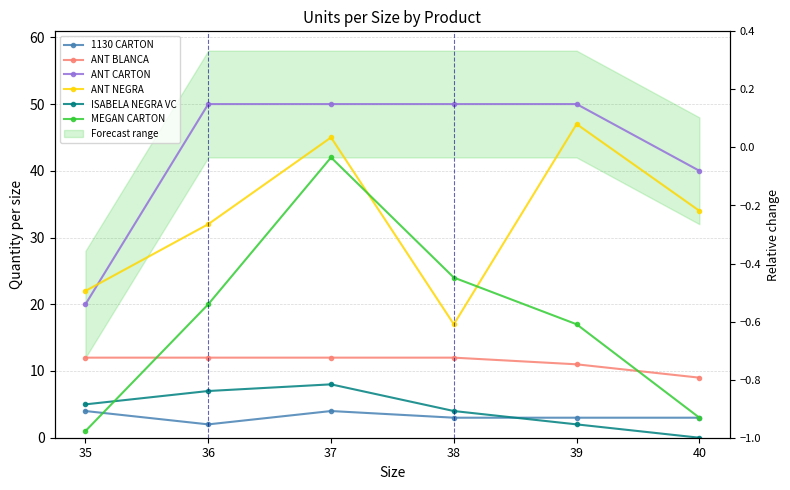

Reading left to right, transcribe all the data shown in this chart.

1130 CARTON: 4	2	4	3	3	3
ANT BLANCA: 12	12	12	12	11	9
ANT CARTON: 20	50	50	50	50	40
ANT NEGRA: 22	32	45	17	47	34
ISABELA NEGRA VC: 5	7	8	4	2	0
MEGAN CARTON: 1	20	42	24	17	3